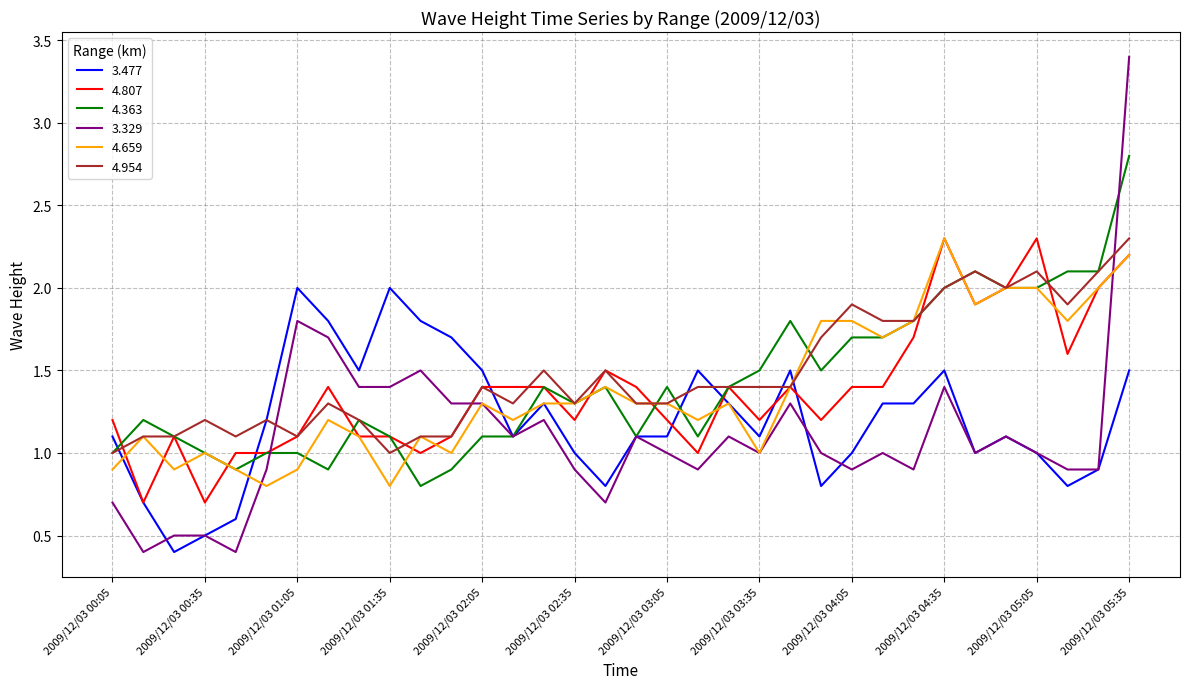

What is the maximum value for 4.807?

2.3